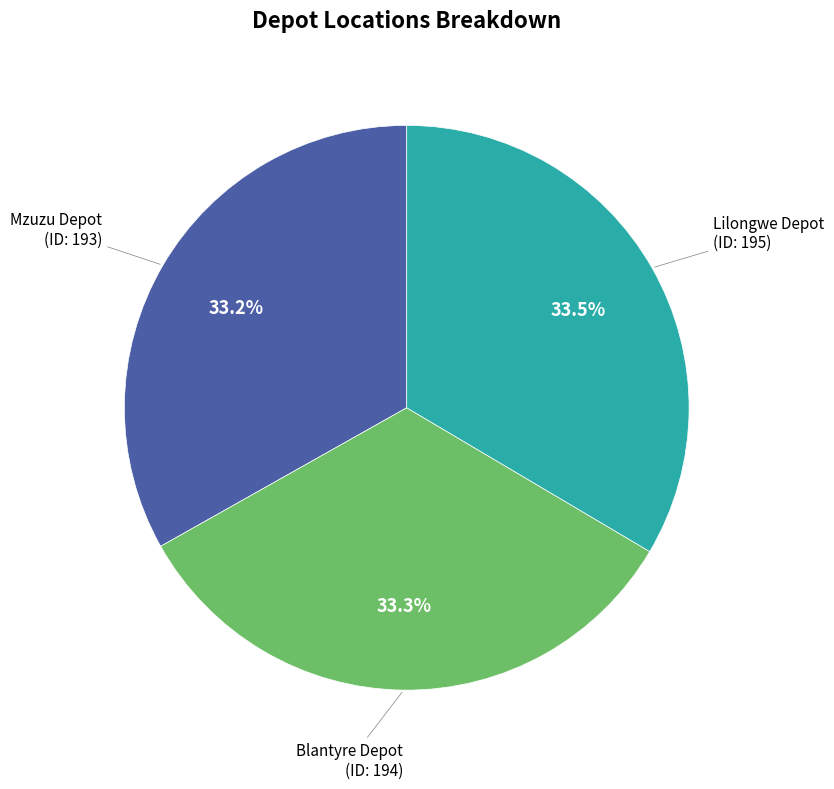

Does Lilongwe Depot represent more than half of the total?

No